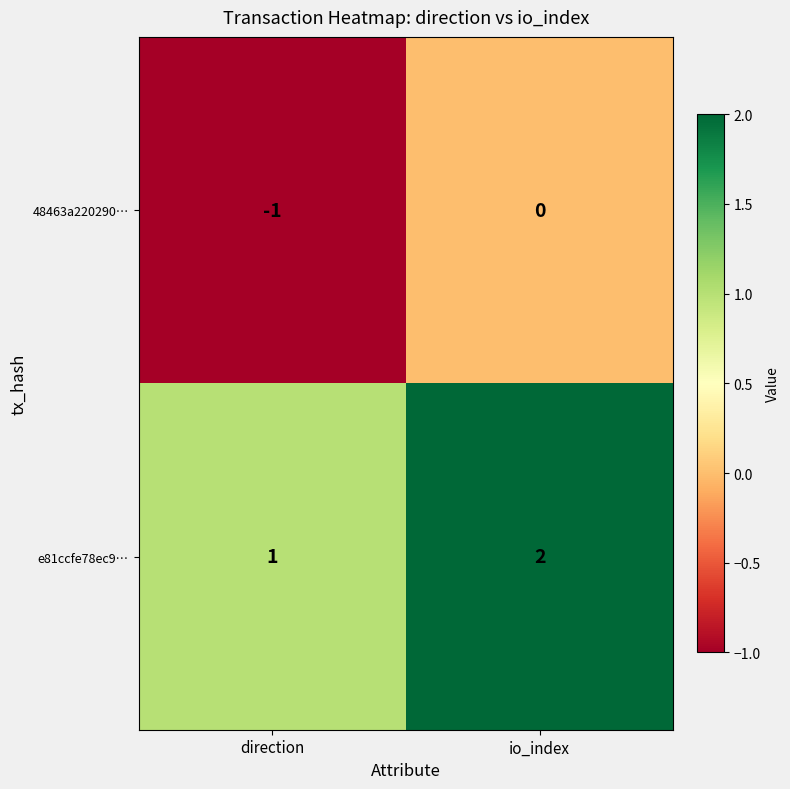

At which category is the sum across all series the highest?

io_index